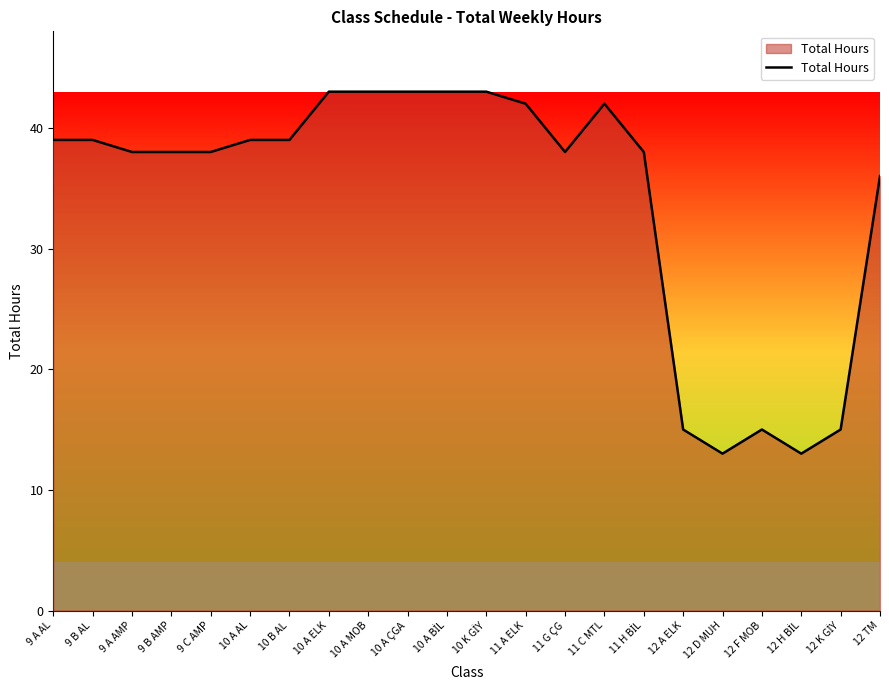

What position from the right is 12 A ELK?

6